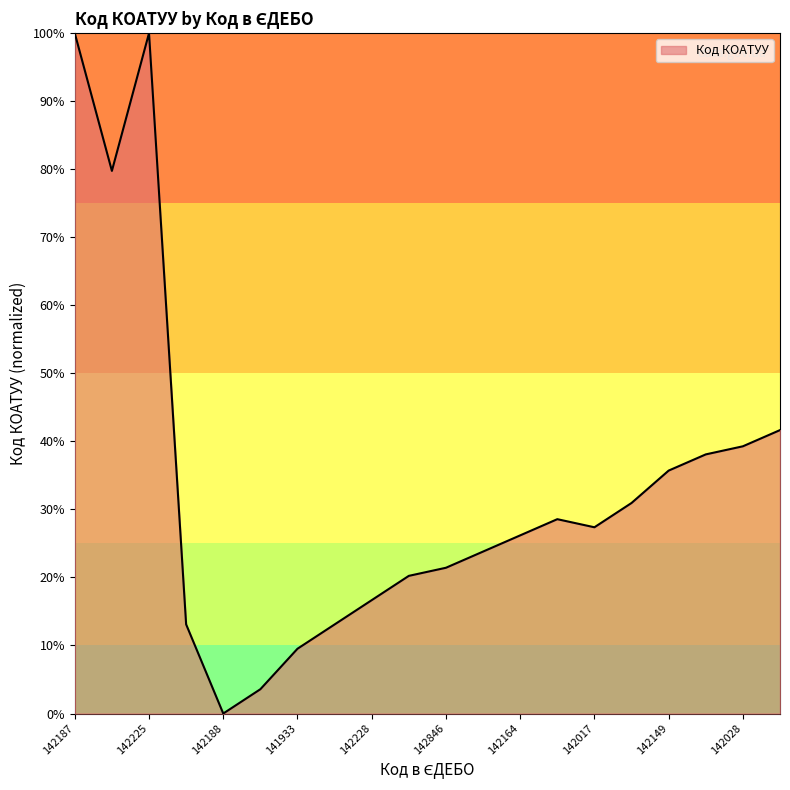

What is the difference between the maximum and minimum values?

100.0